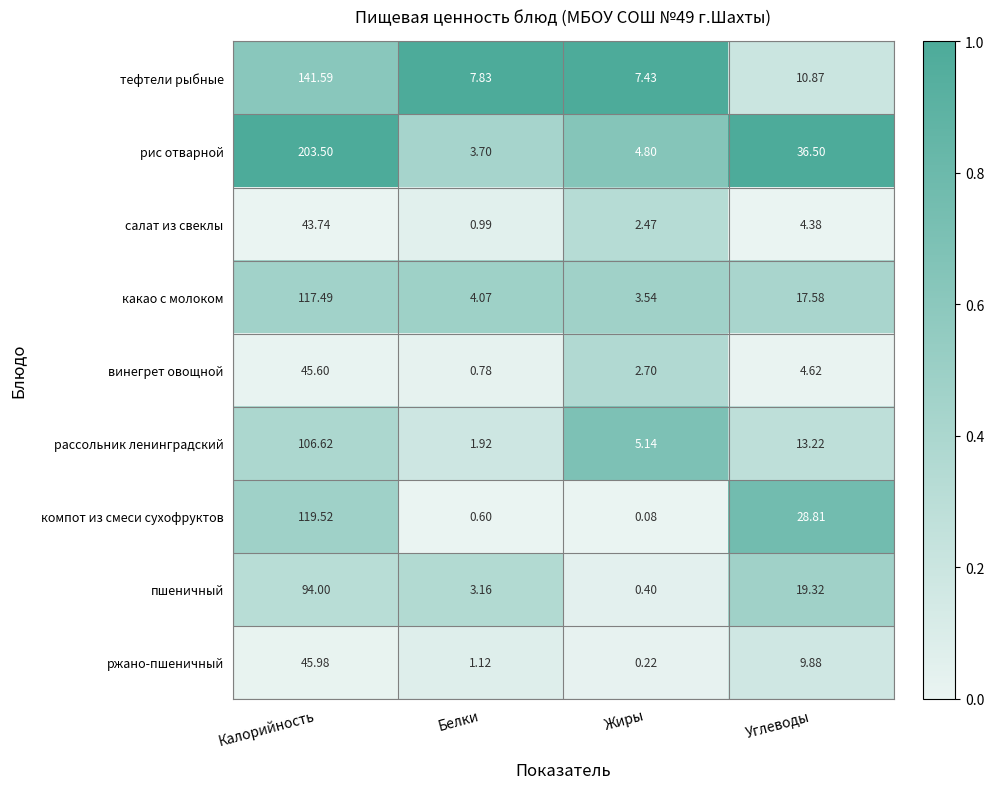

Which label corresponds to the largest value in the chart?

Калорийность